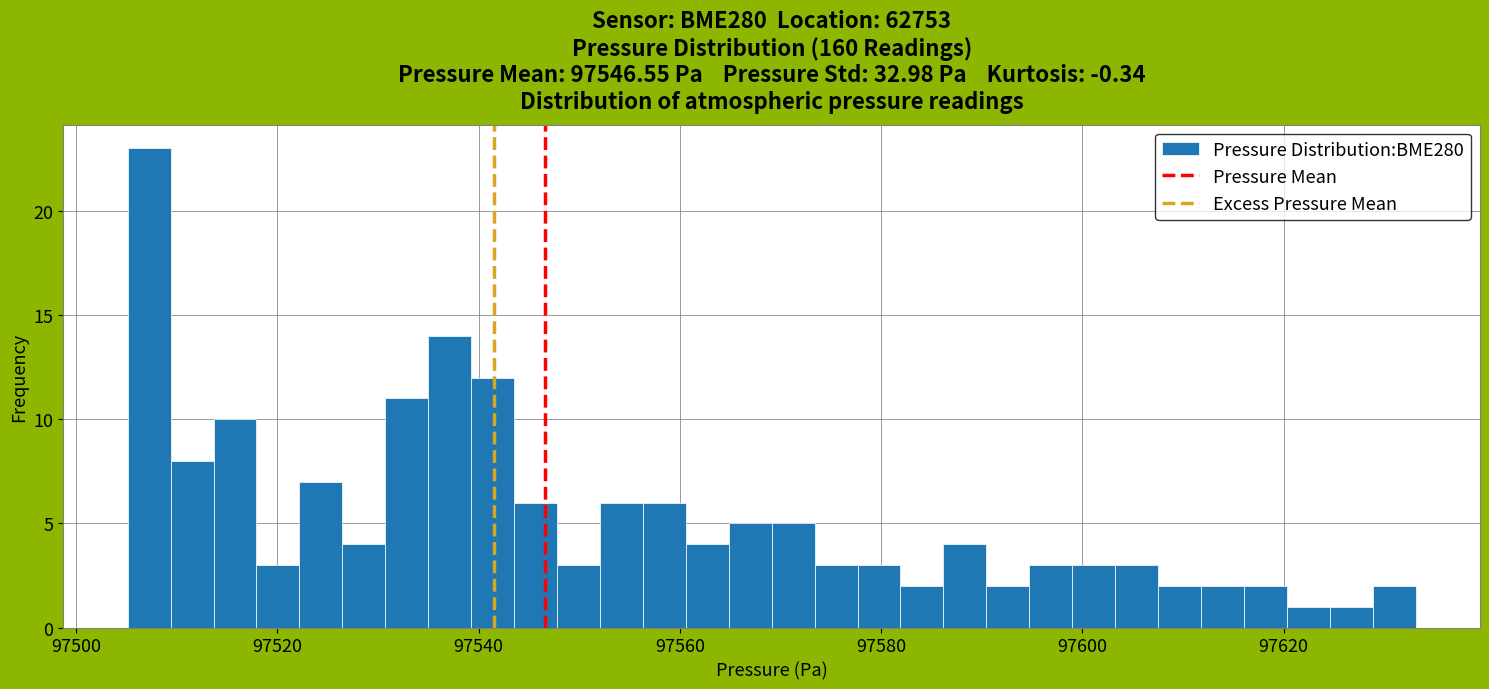

Around what value on the x-axis is the tallest bar? Give the approximate position of its centre, as read against the axis.

97508